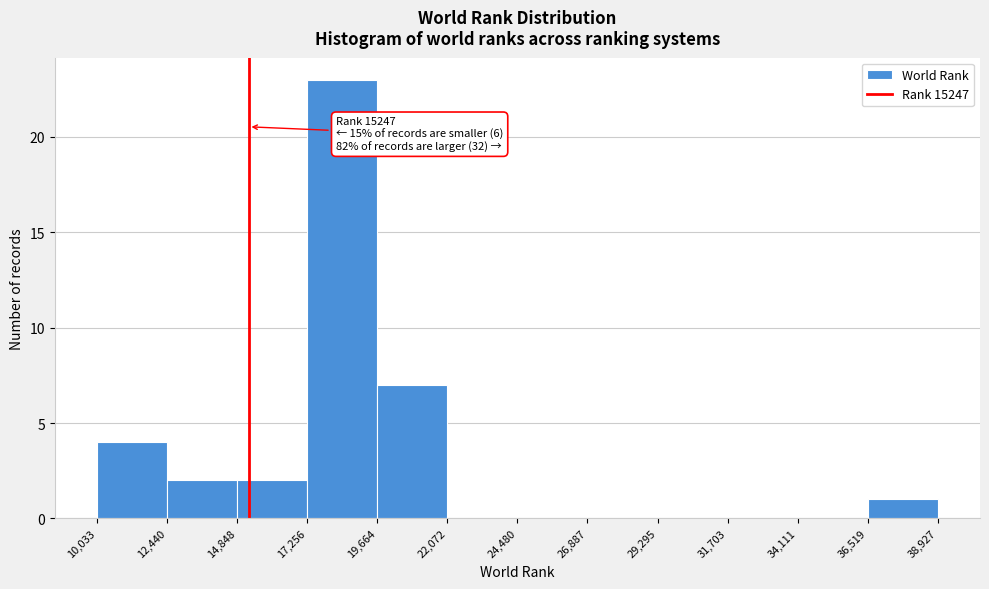

Over which range of the x-axis is the bar tallest?

17,256 to 19,664